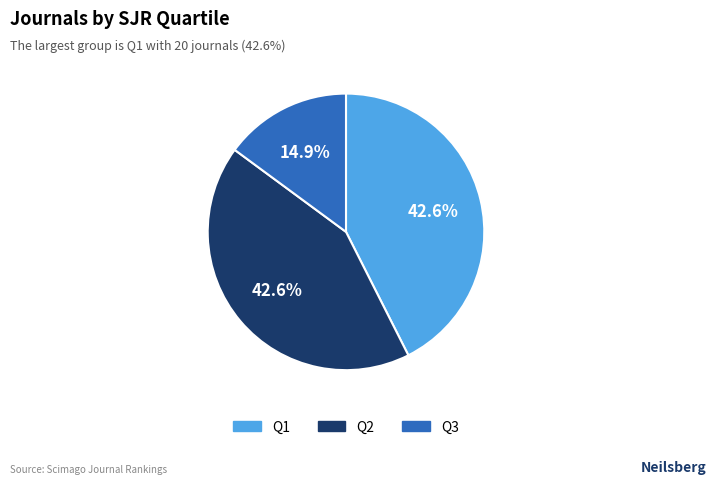

The Q1 slice represents 33% of the pie. True or false?

False